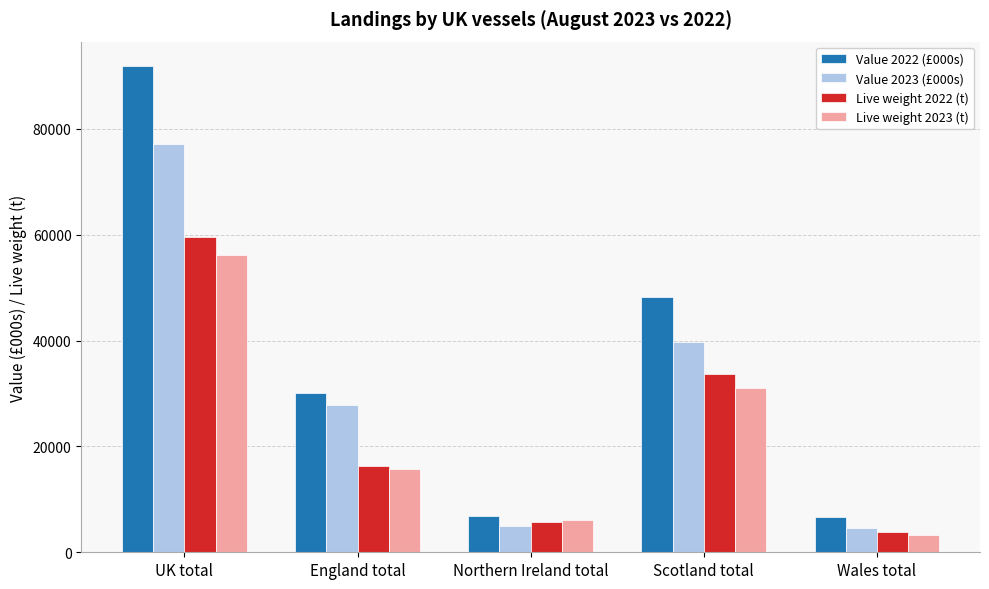

What is the difference between the highest and lowest values at Scotland total?

17206.8